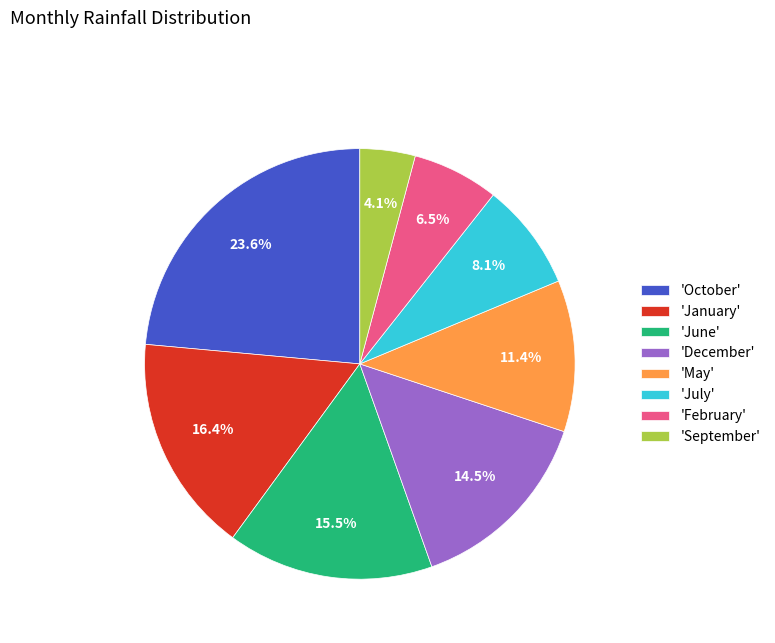

How much of the chart is everything except 'June'?

84.5%